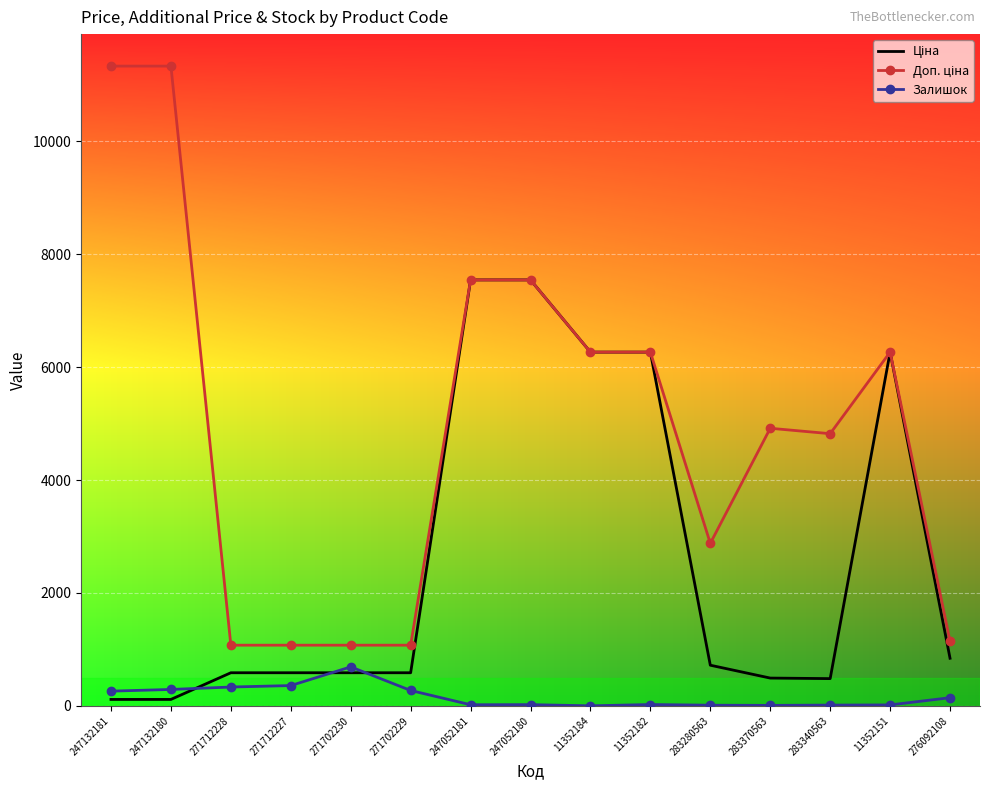

The value of Залишок at 247132181 is 260.0. True or false?

True